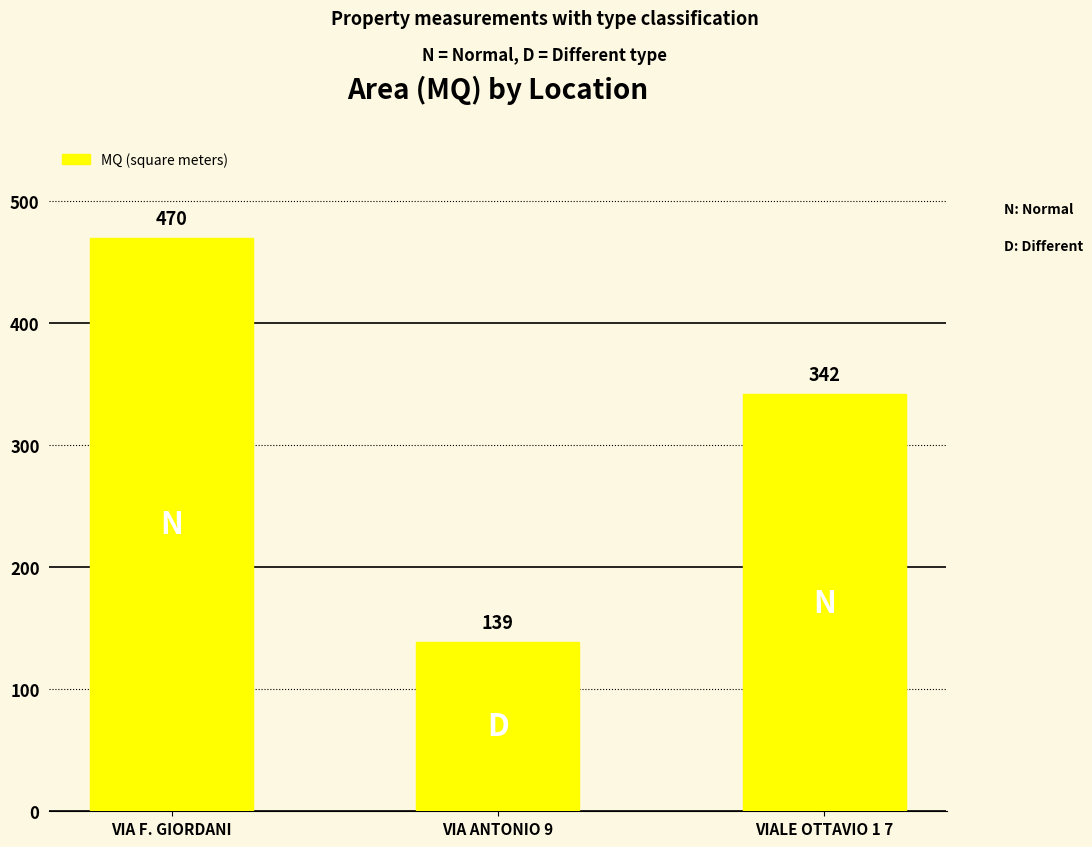

Which has a higher value, VIALE OTTAVIO 1 7 or VIA F. GIORDANI?

VIA F. GIORDANI